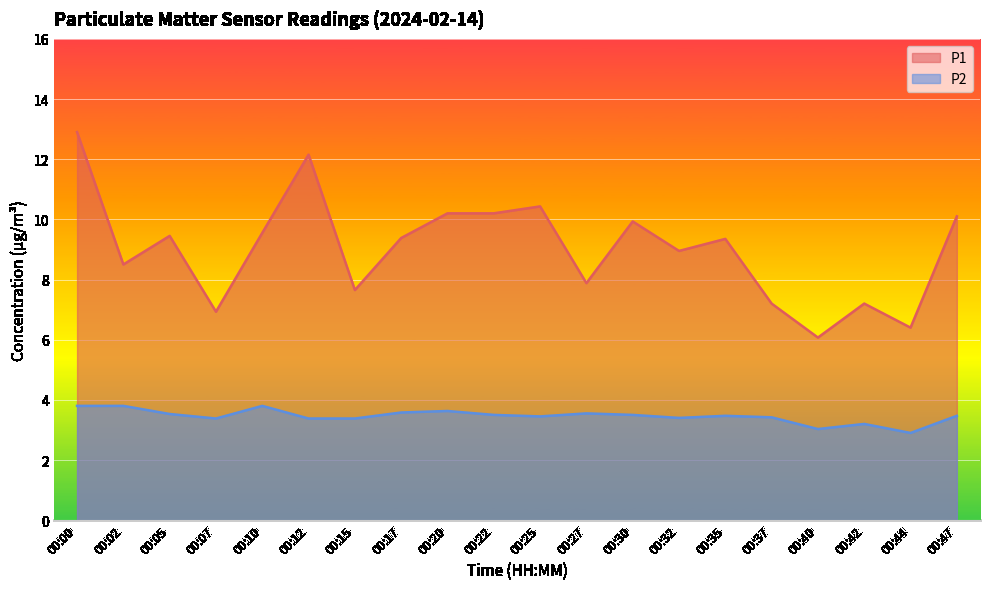

At which label does P1 first exceed 9?

00:00